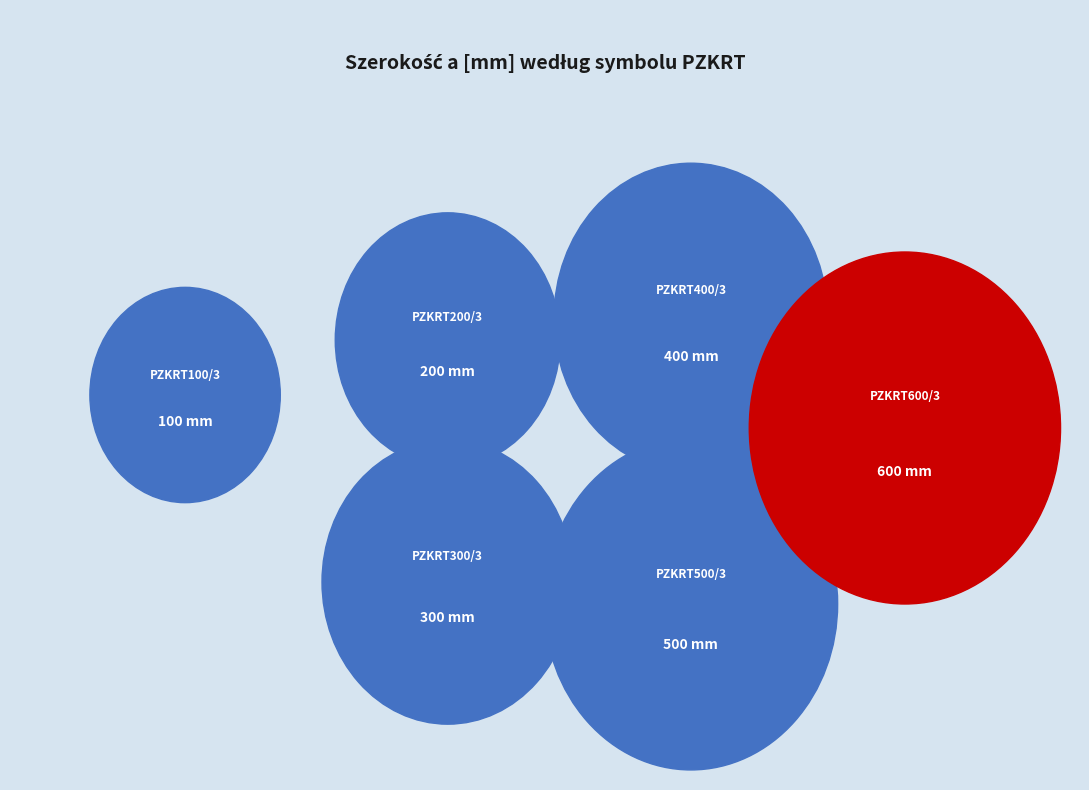

Rank the categories by value from highest to lowest.

PZKRT600/3, PZKRT500/3, PZKRT400/3, PZKRT300/3, PZKRT200/3, PZKRT100/3